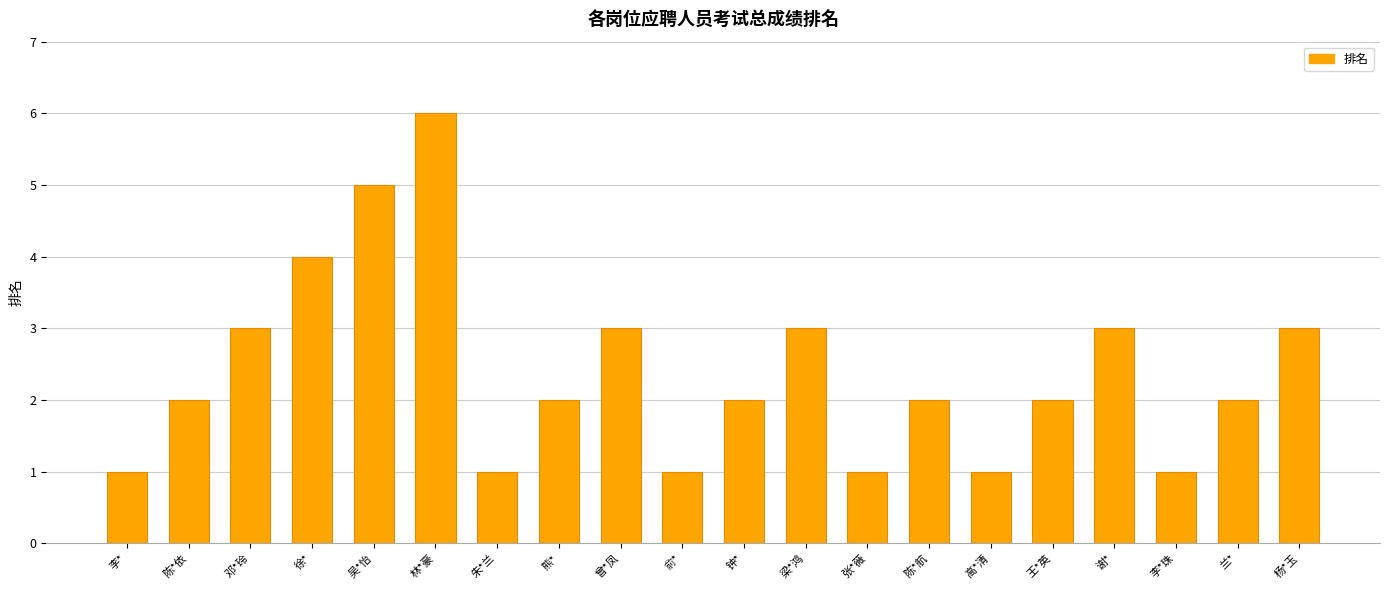

What is the minimum value shown in the chart?

1